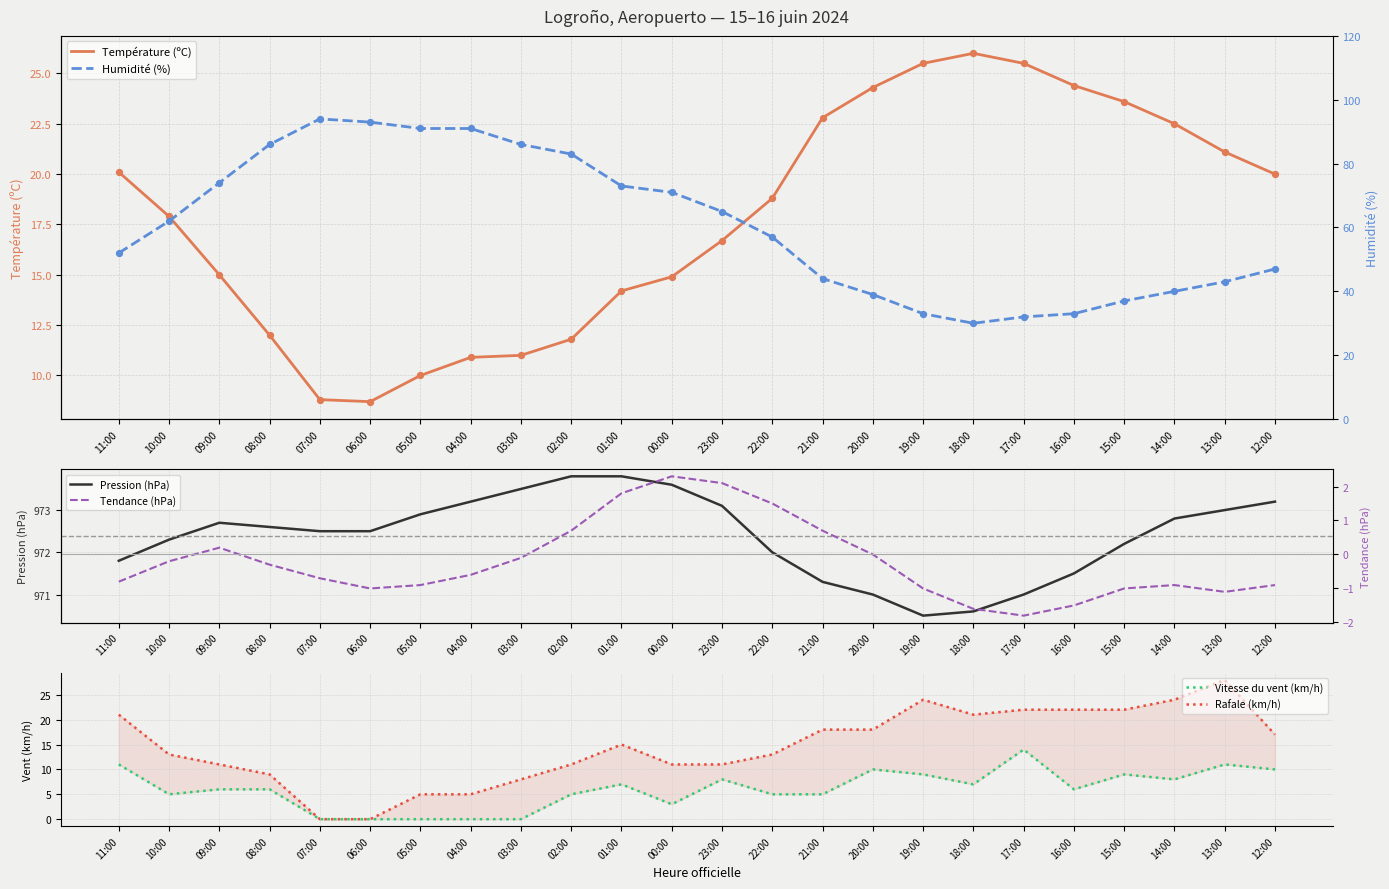

Which series has the largest Y range (max minus min)?

Humidité (%)